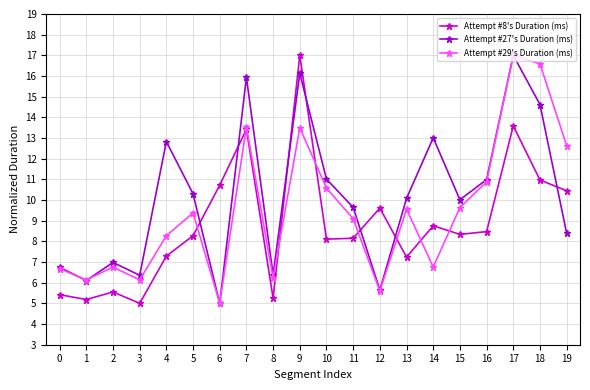

Between which two adjacent categories do Attempt #8's Duration (ms) and Attempt #27's Duration (ms) first intersect?

5 and 6